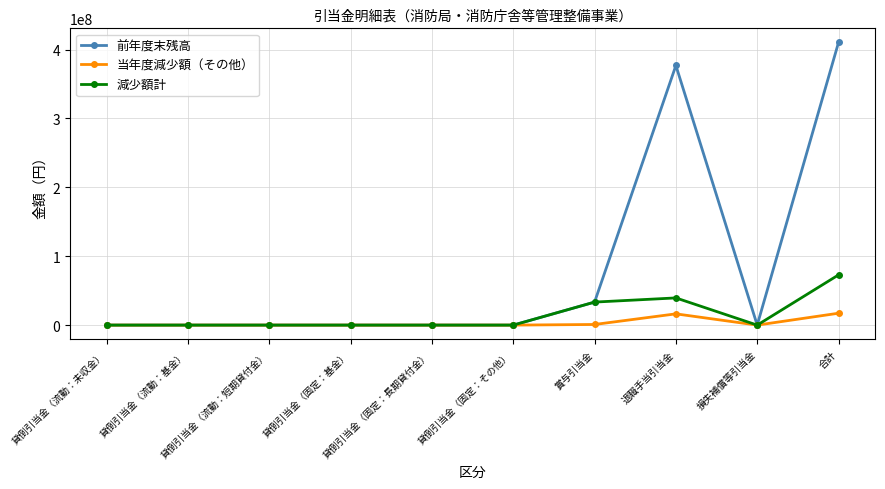

How many categories are shown in the chart?

10